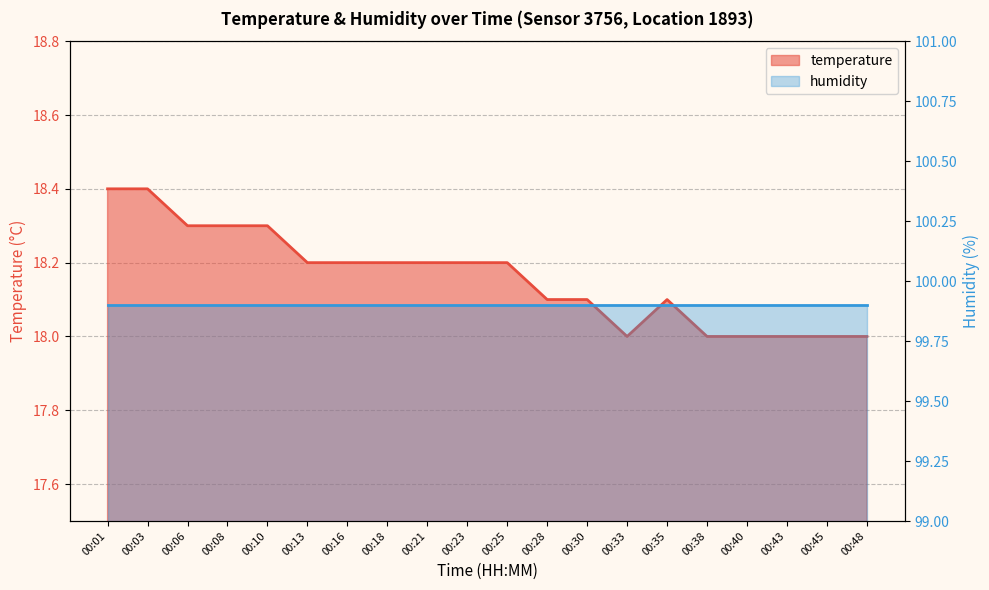

Which category has the lowest value across all series?

00:33